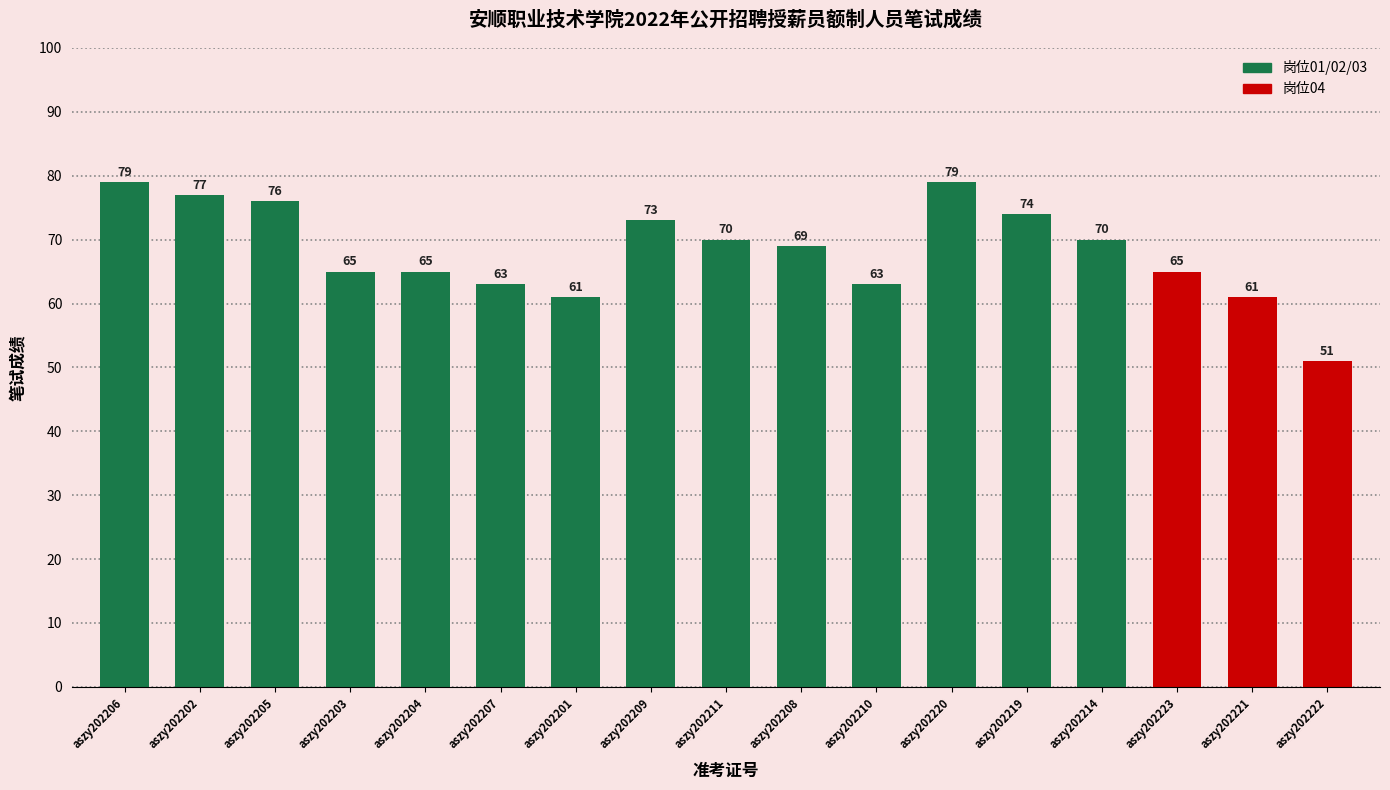

What position from the right is aszy202201?

11